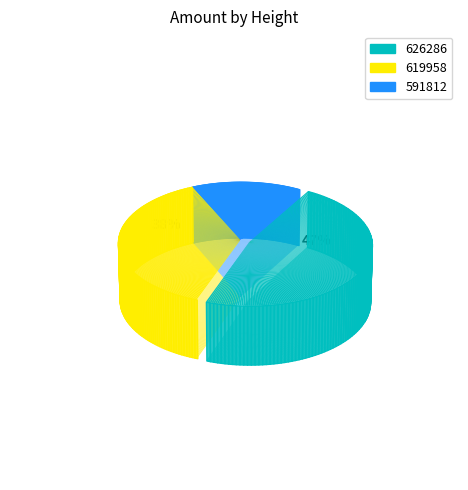

Does 591812 account for over 50% of the chart?

No